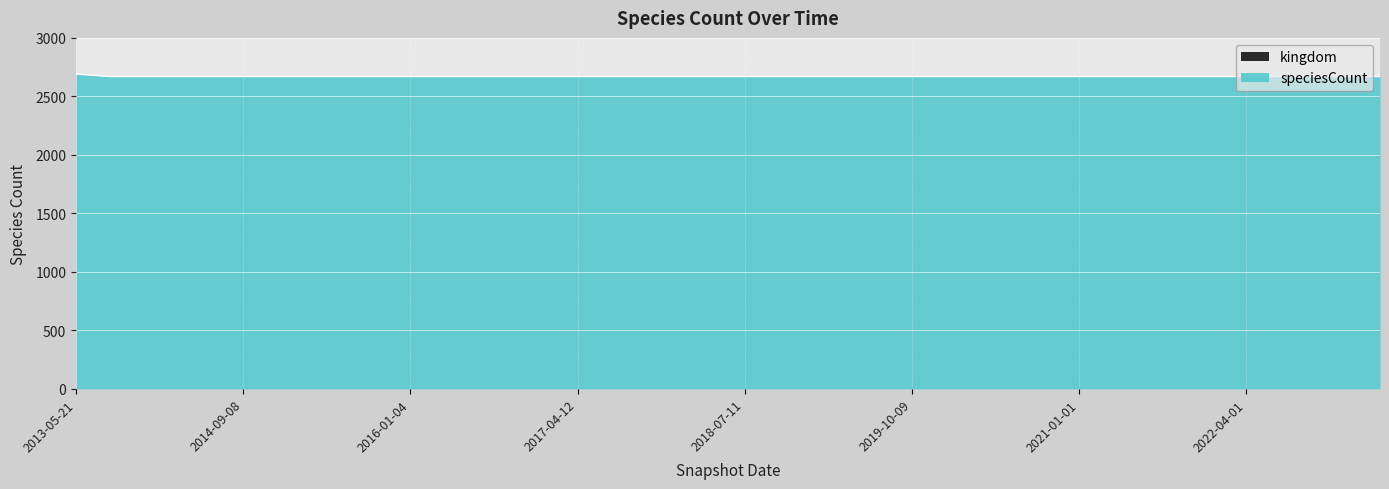

Reading left to right, list all the values displayed in this chart.

2692	2670	2670	2670	2670	2670	2670	2670	2670	2670	2670	2670	2670	2670	2670	2670	2670	2670	2670	2670	2670	2670	2670	2670	2670	2670	2670	2670	2670	2670	2670	2670	2670	2670	2670	2670	2670	2670	2670	2670